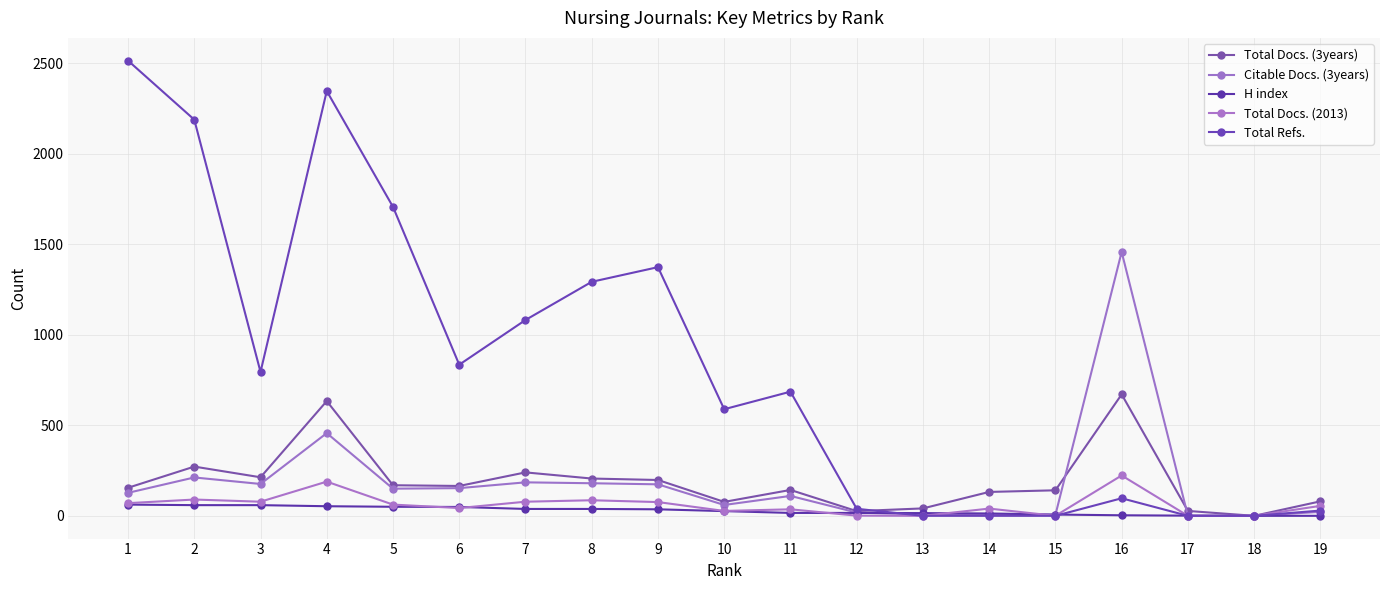

At which label is Total Refs. closest to 1257?

8